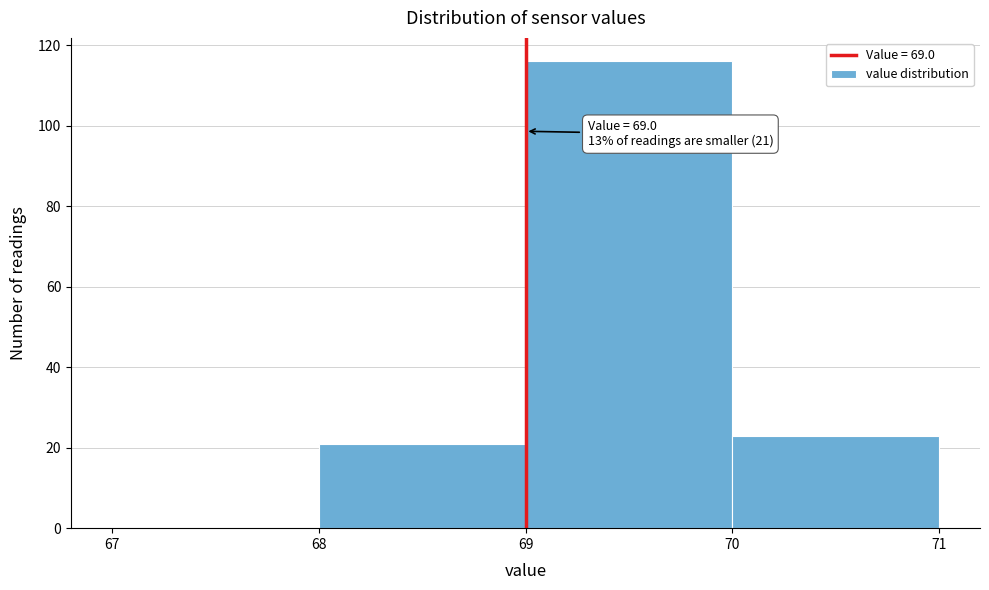

Which range on the x-axis has the tallest bar?

69 to 70